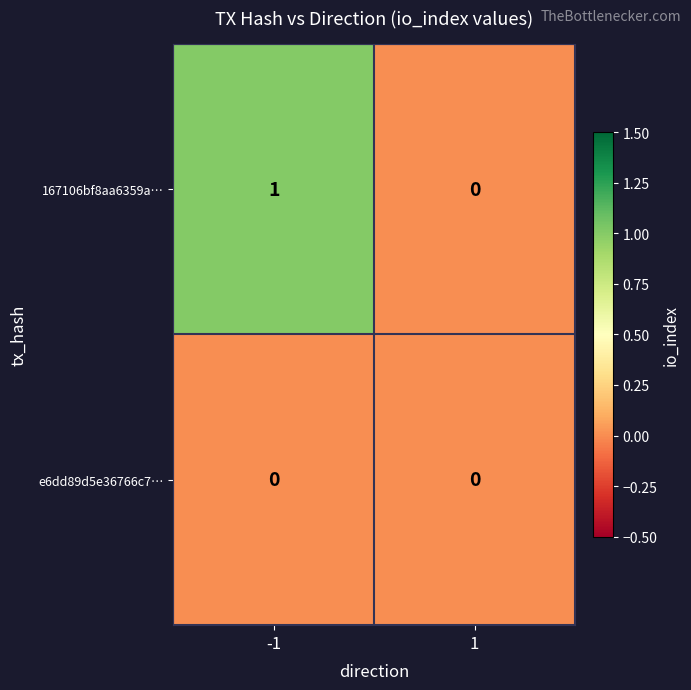

Which series has the largest total across all categories?

167106bf8aa6359a…